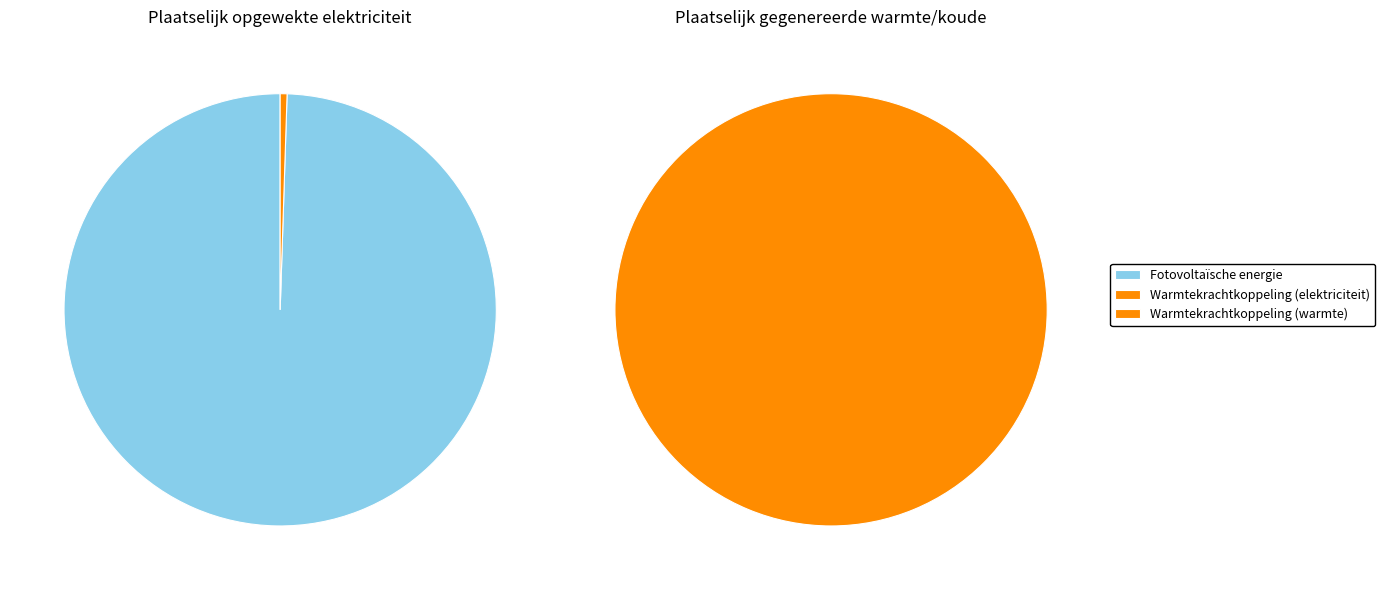

To the nearest percent, what is the difference between the Fotovoltaïsche energie and Overige (elektriciteit) slice percentages?

99%